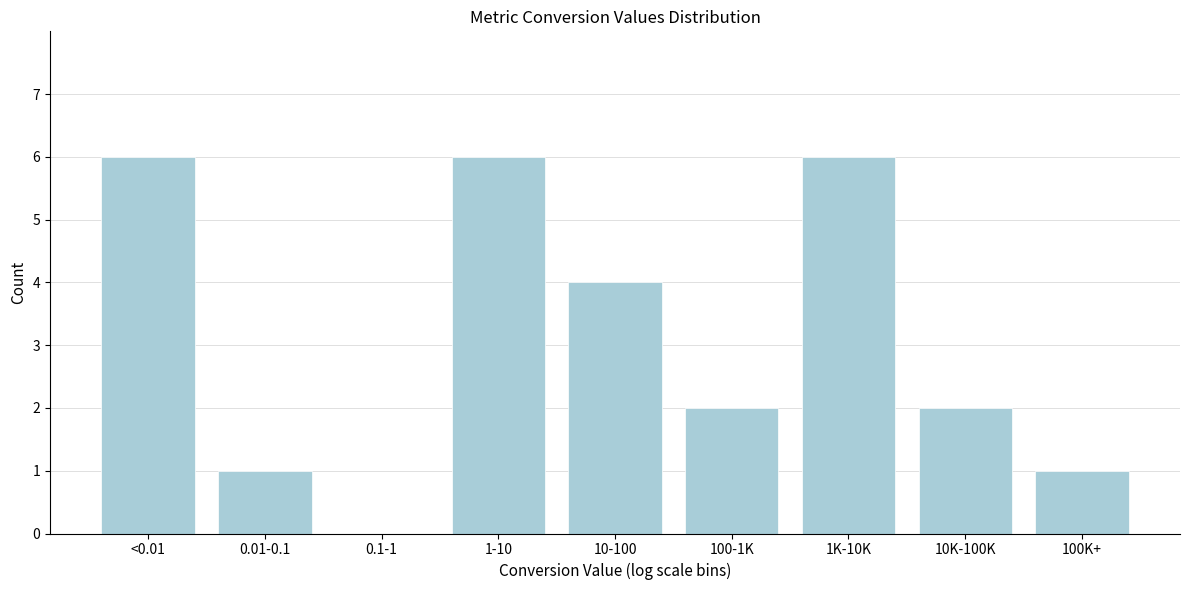

Reading right to left, transcribe all the data shown in this chart.

100K+=1	10K-100K=2	1K-10K=6	100-1K=2	10-100=4	1-10=6	0.1-1=0	0.01-0.1=1	<0.01=6